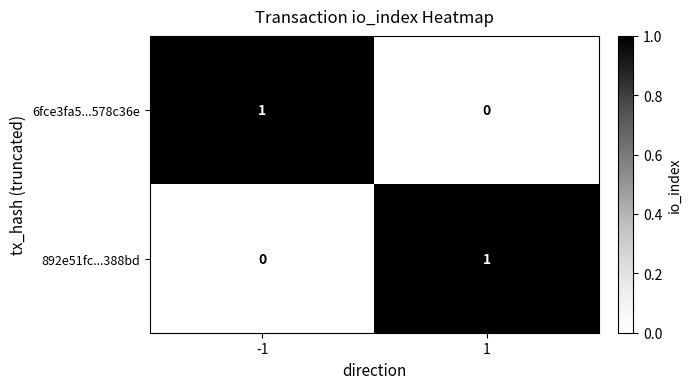

How many categories are shown in the chart?

2